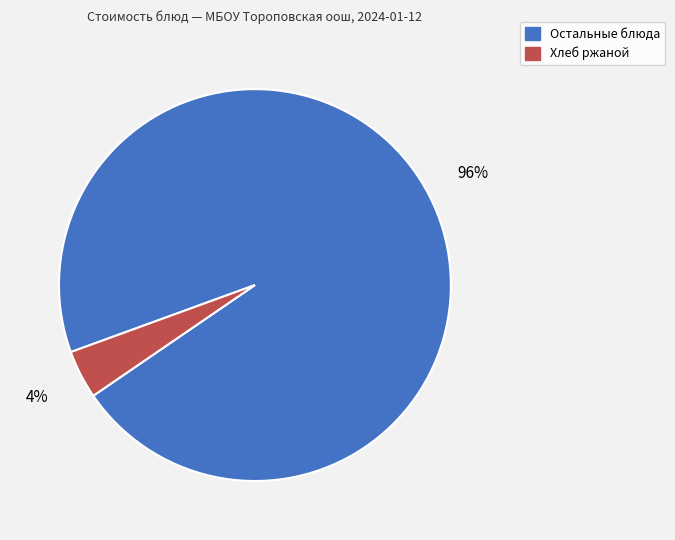

Which has a higher value, Хлеб ржаной or Остальные блюда?

Остальные блюда